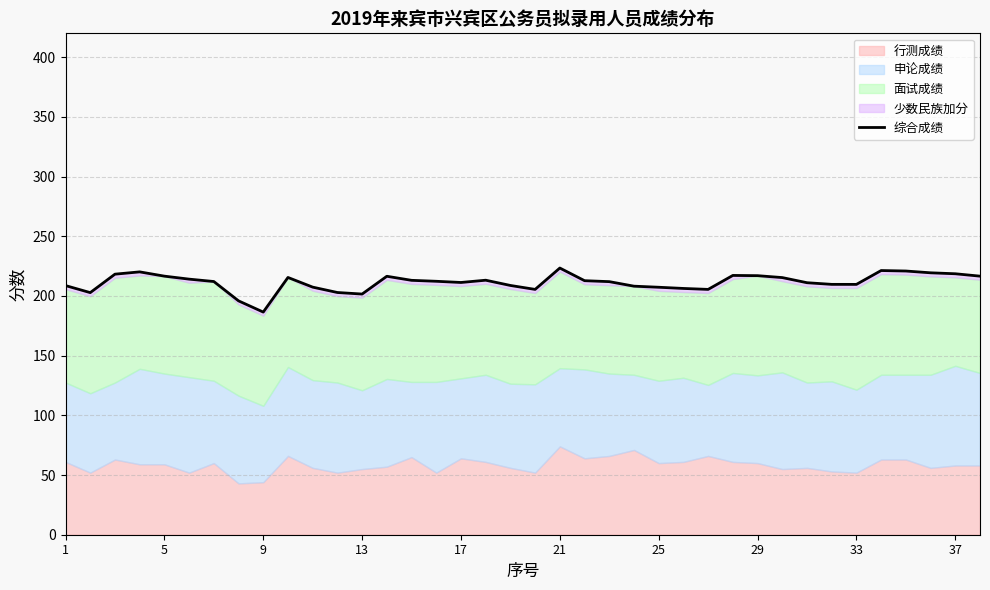

What is the minimum value shown in the chart?

186.5